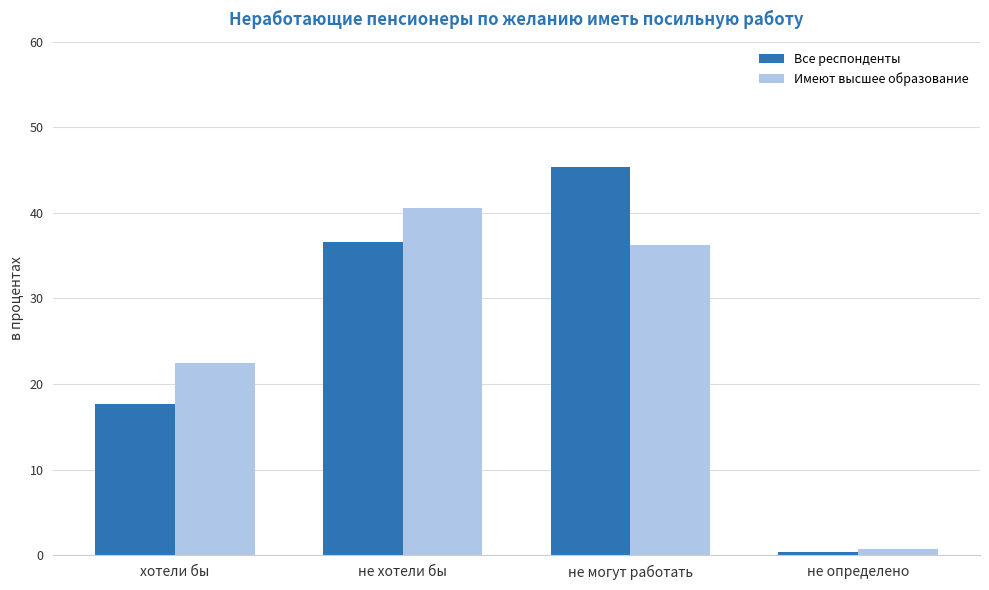

Which series has the widest spread of values?

Все респонденты